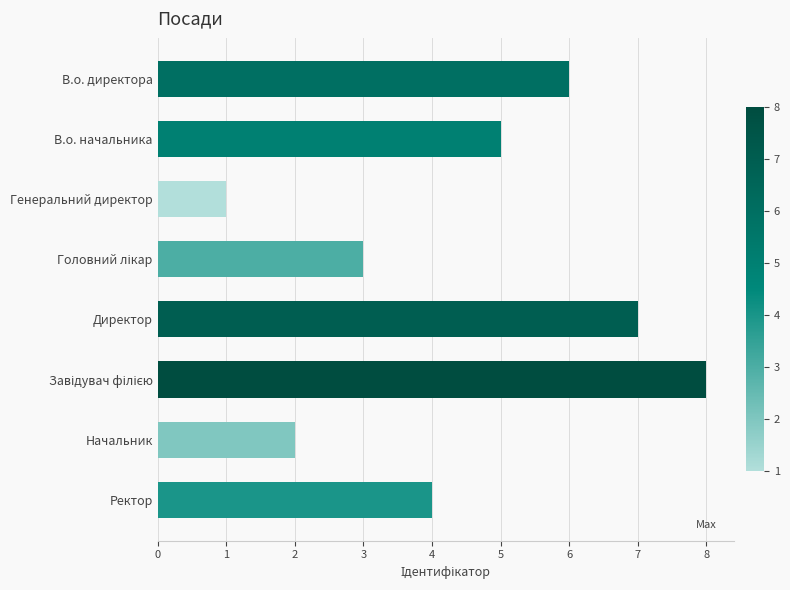

At which label is the value closest to 4?

Ректор